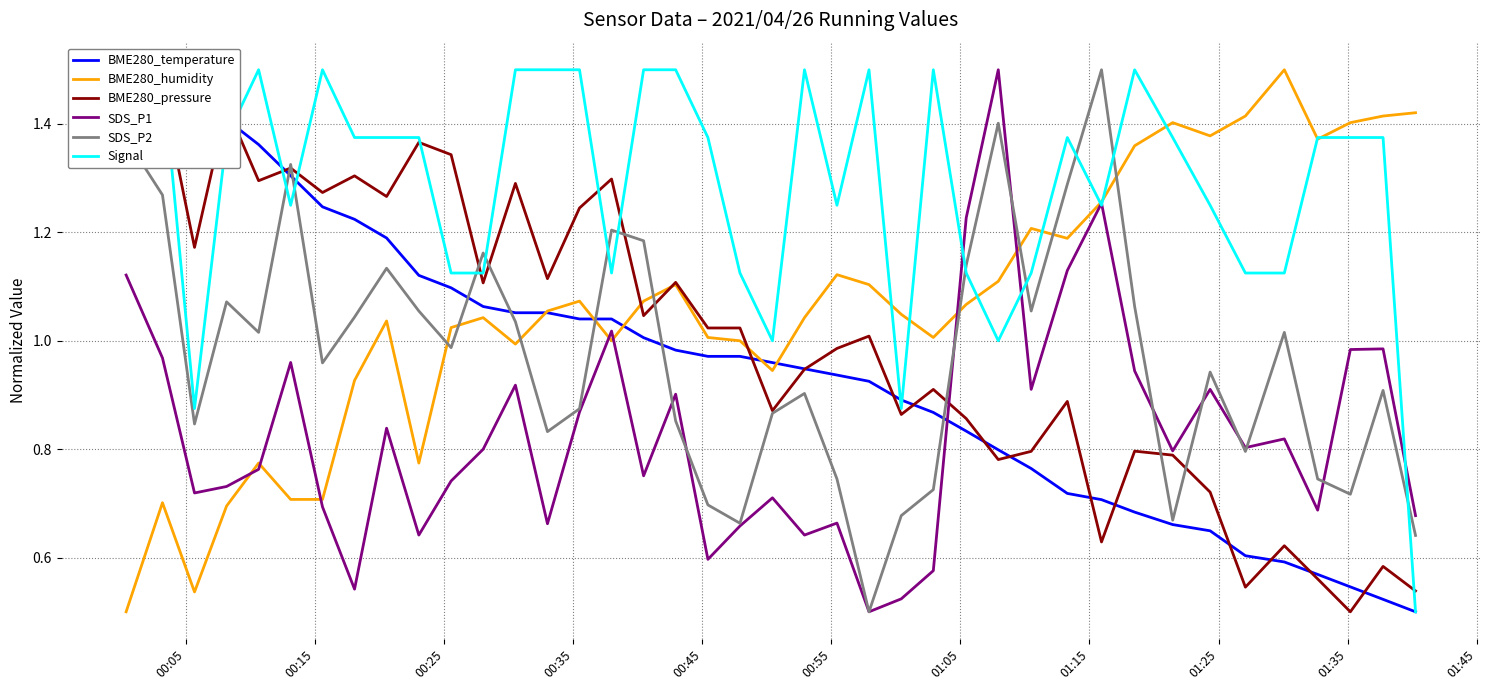

True or false: SDS_P2 and BME280_humidity cross at least once.

True